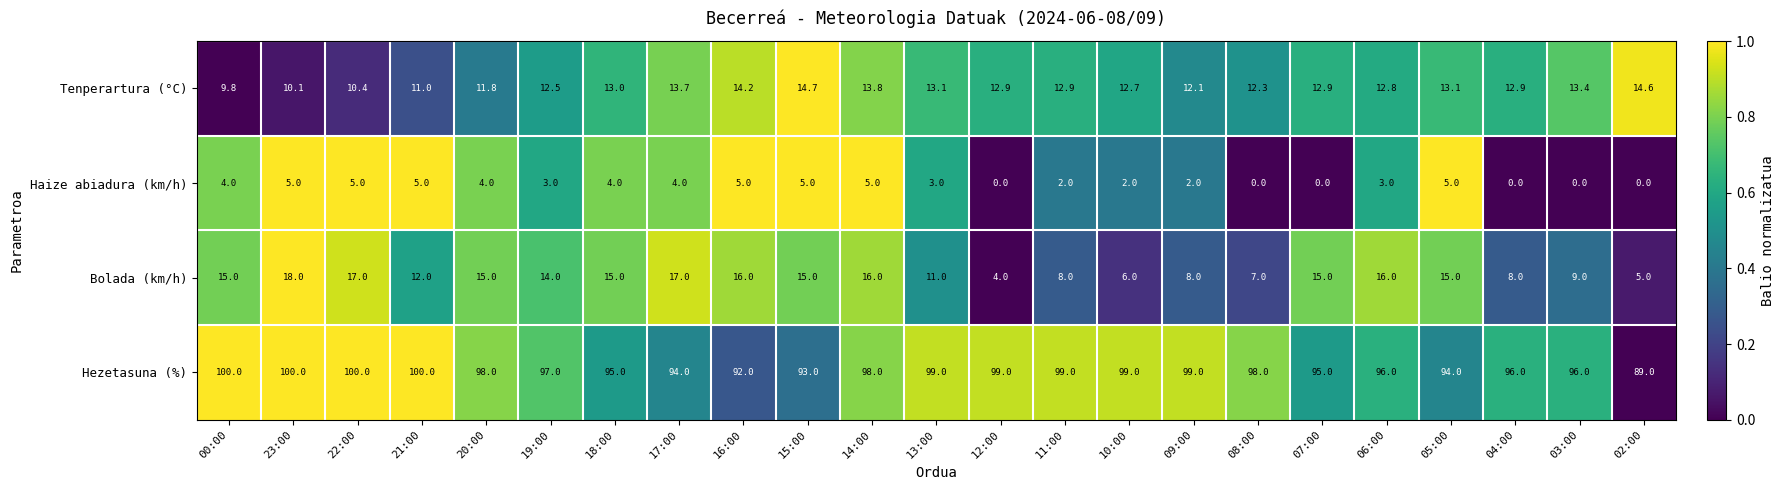

What is the sum of all Bolada (km/h) values?

282.0